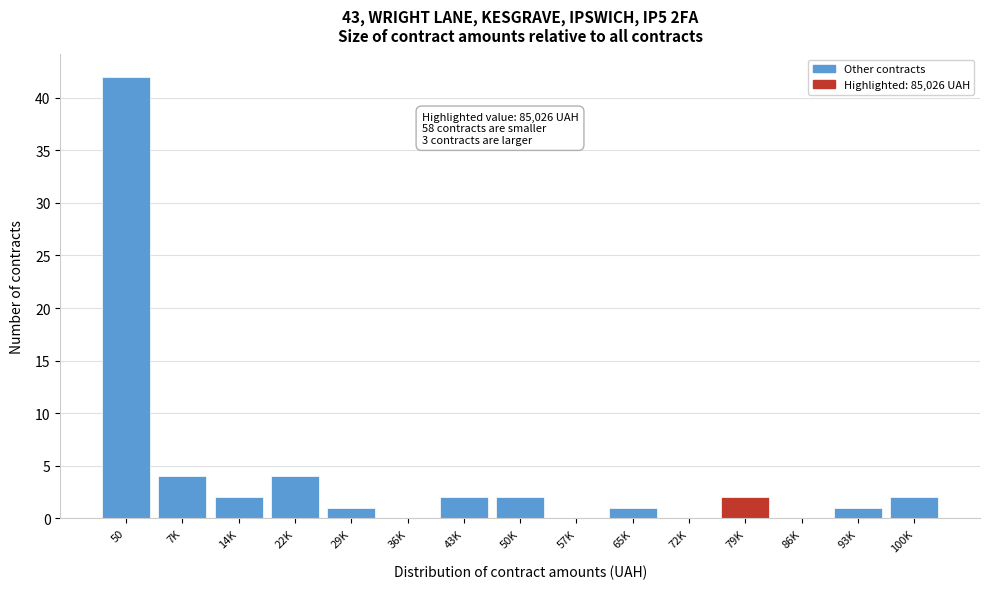

Reading right to left, transcribe all the data shown in this chart.

100K=2	93K=1	86K=0	79K=2	72K=0	65K=1	57K=0	50K=2	43K=2	36K=0	29K=1	22K=4	14K=2	7K=4	50=42